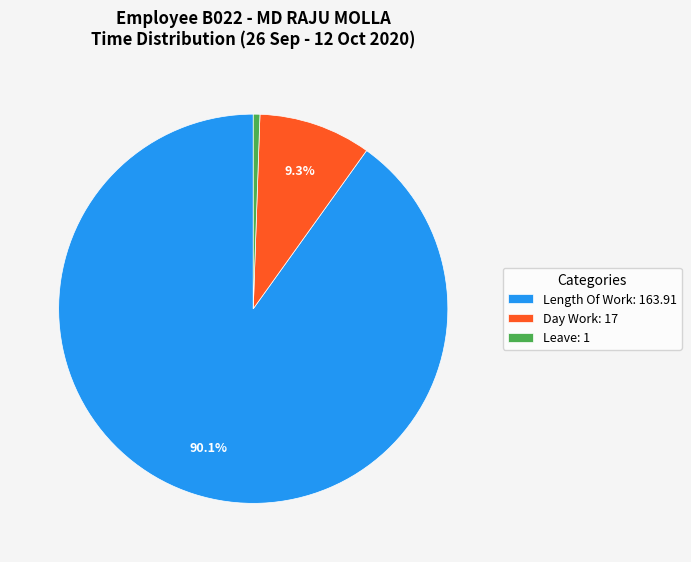

Between Length Of Work: 163.91 and Day Work: 17, which is larger?

Length Of Work: 163.91